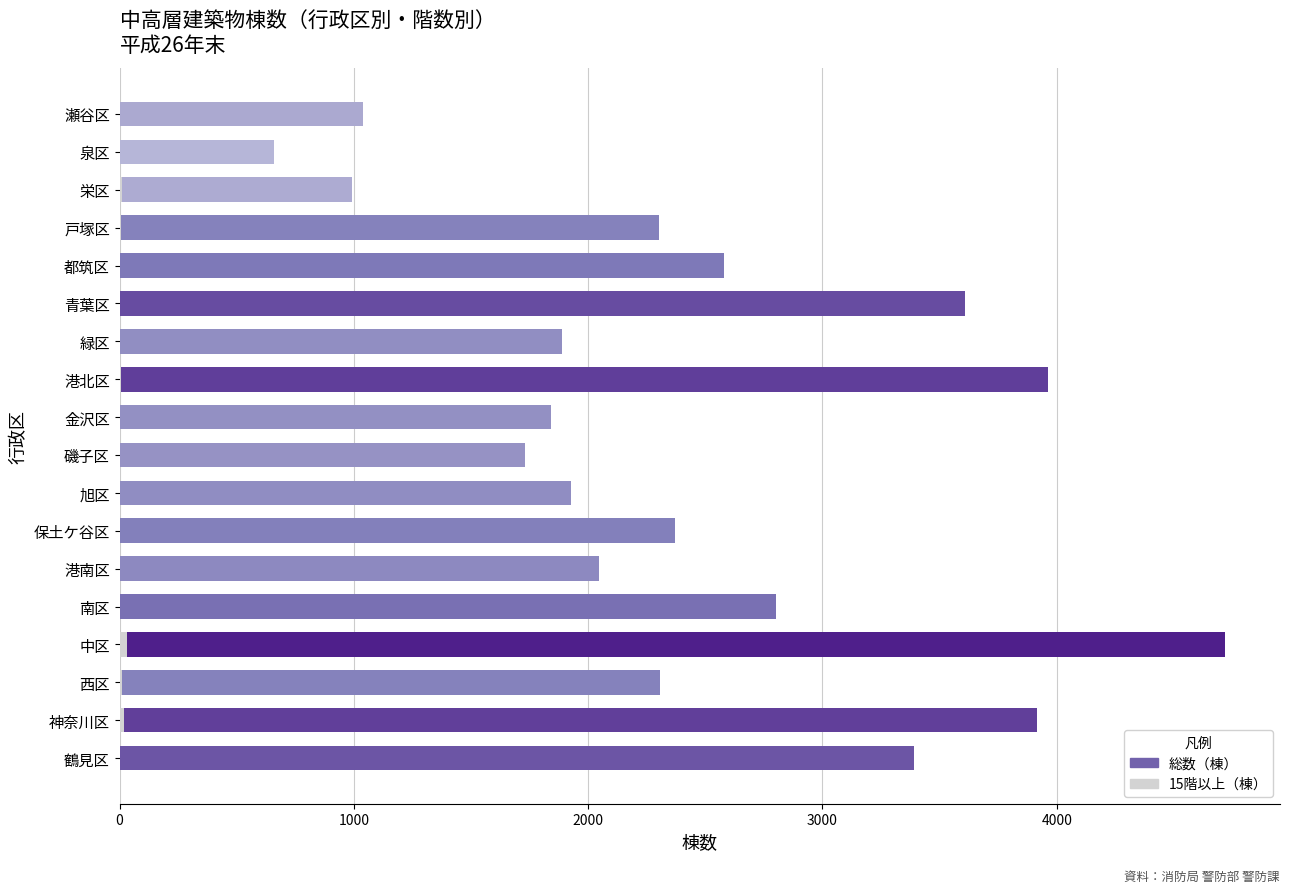

Which series has the largest range (max minus min)?

総数